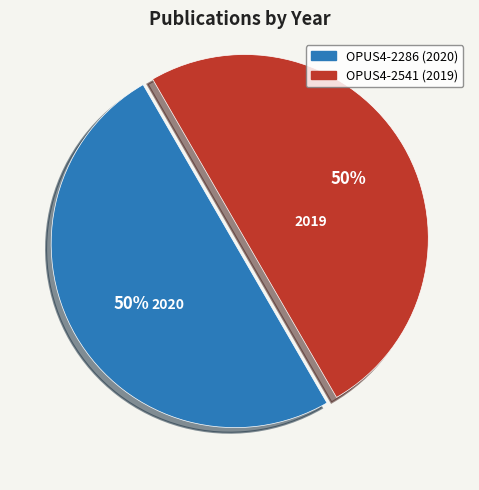

How many slices are in this pie chart?

2